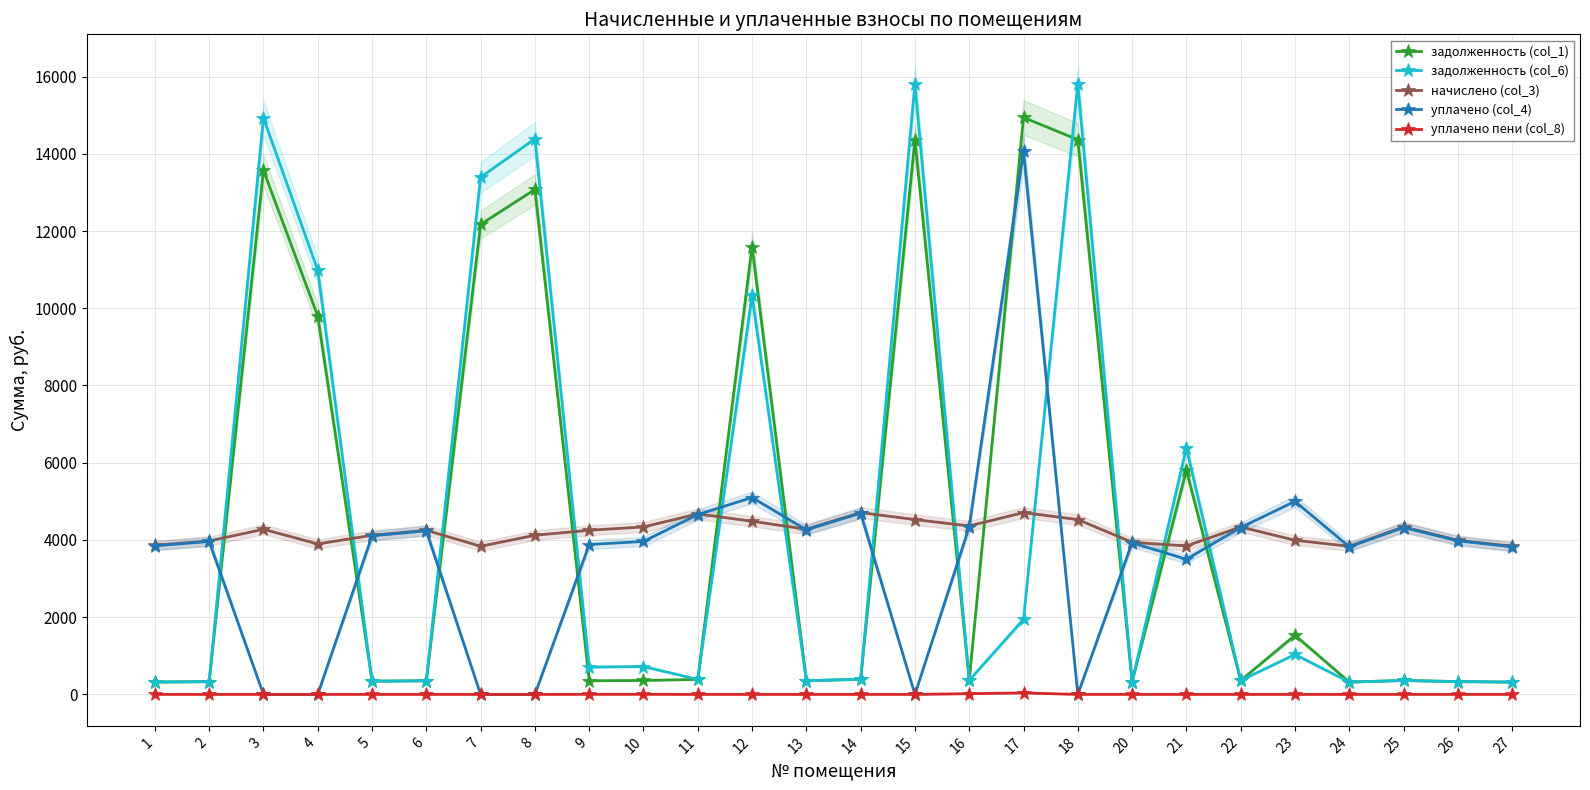

The value of задолженность (col_6) at 15 is 8118.8. True or false?

False